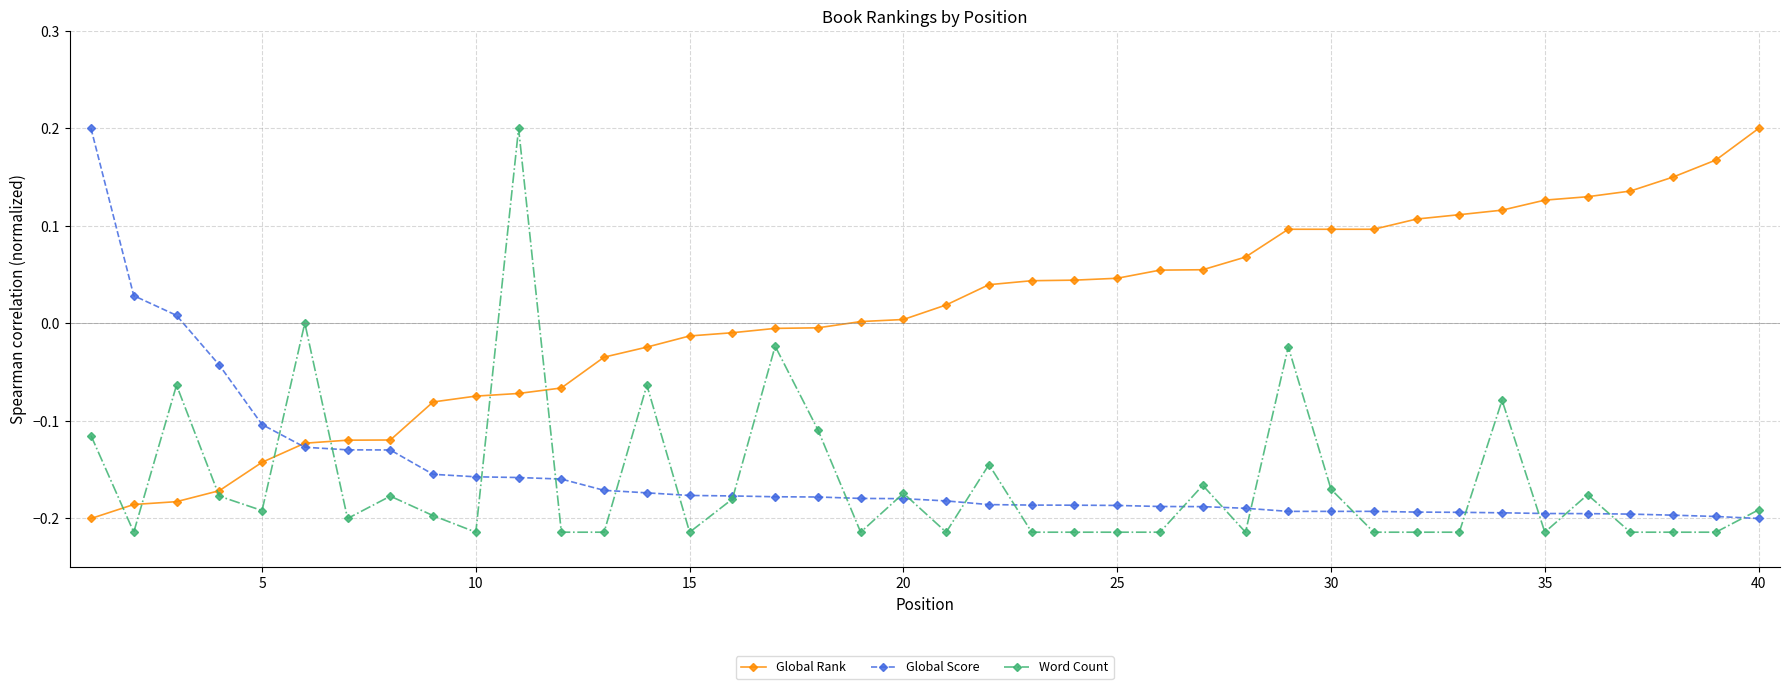

How many times do Global Rank and Word Count cross each other?

7